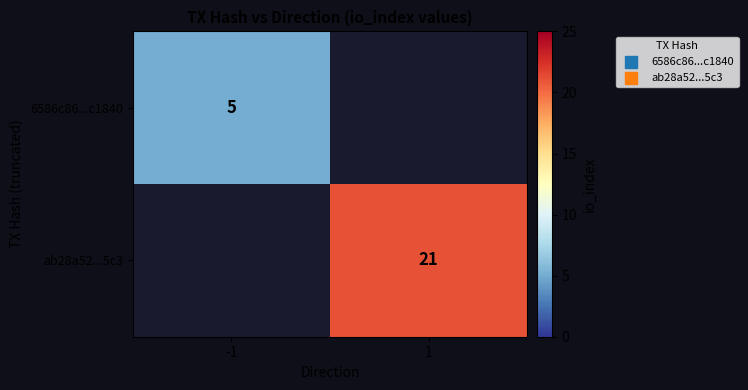

Is it true that ab28a52...5c3 equals 31 at 1?

False